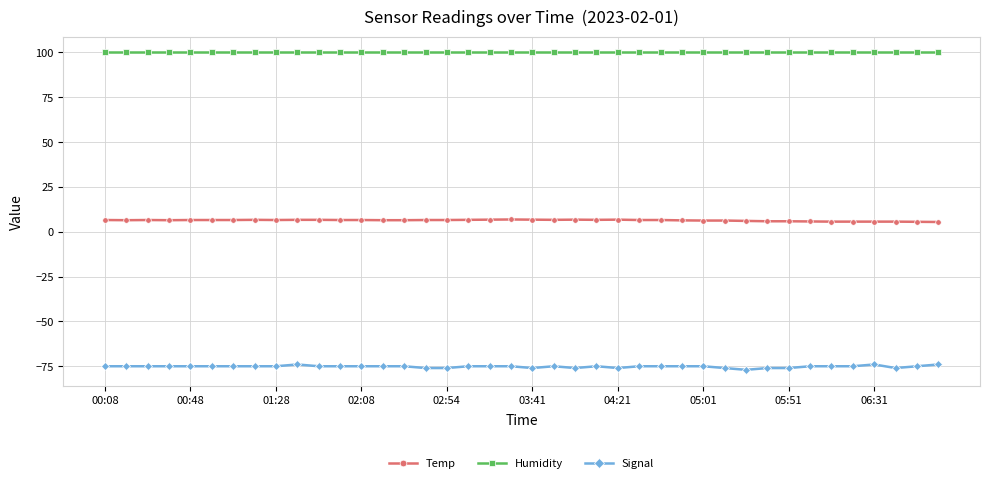

True or false: Temp has more than 1 points higher than both neighbors.

True